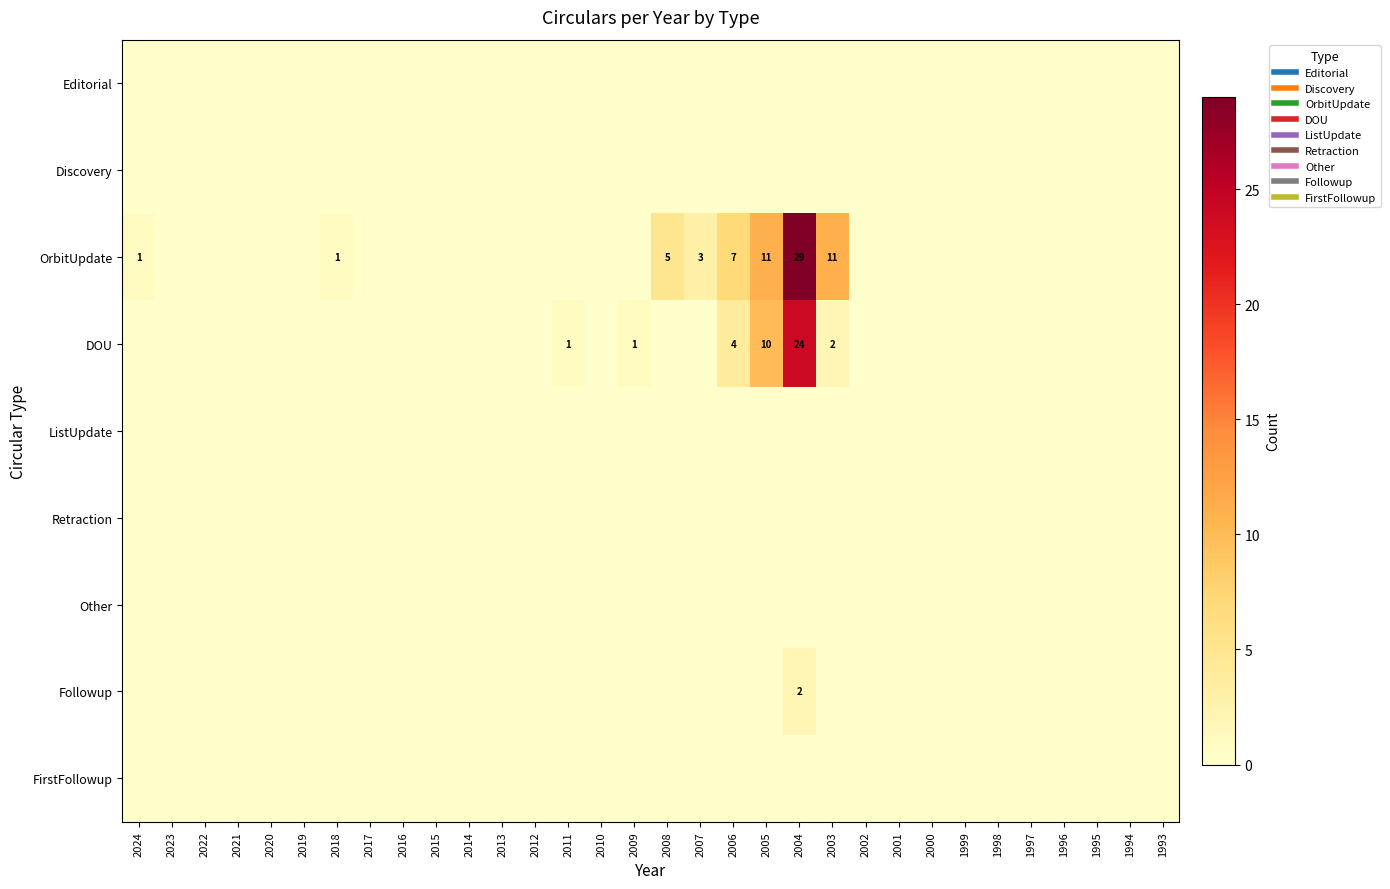

At how many categories does at least one series exceed 11?

1